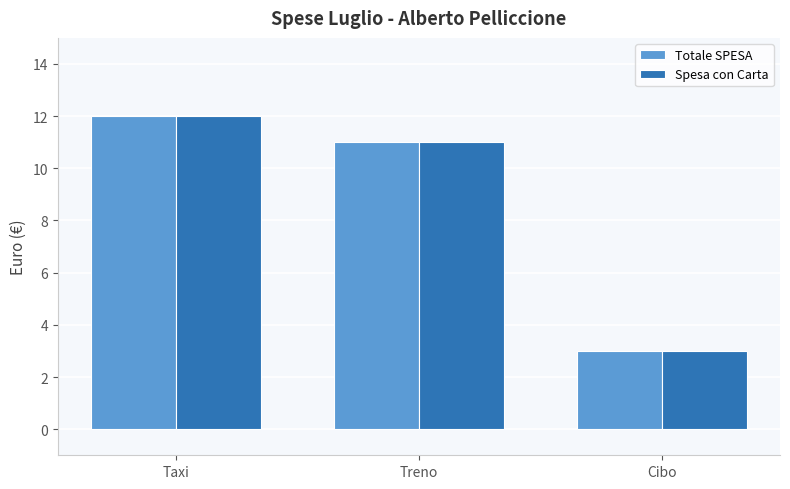

What position from the right is Taxi?

3